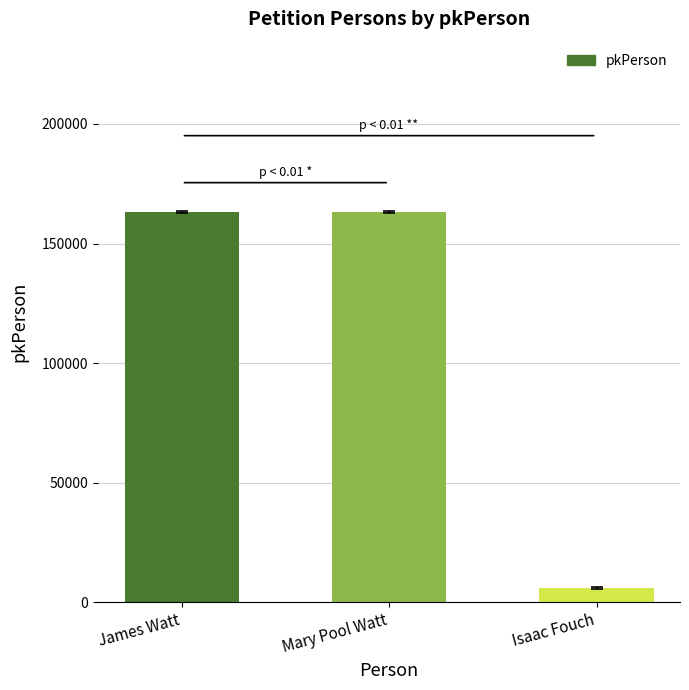

What is the label of the 1st bar from the left?

James Watt